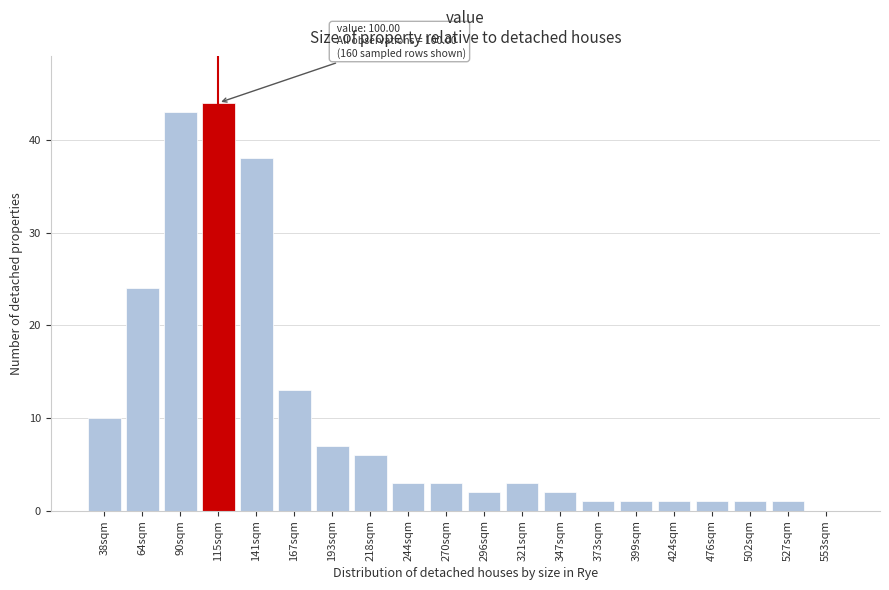

Reading left to right, what are all the values shown in this chart?

38sqm=10	64sqm=24	90sqm=43	115sqm=44	141sqm=38	167sqm=13	193sqm=7	218sqm=6	244sqm=3	270sqm=3	296sqm=2	321sqm=3	347sqm=2	373sqm=1	399sqm=1	424sqm=1	476sqm=1	502sqm=1	527sqm=1	553sqm=0